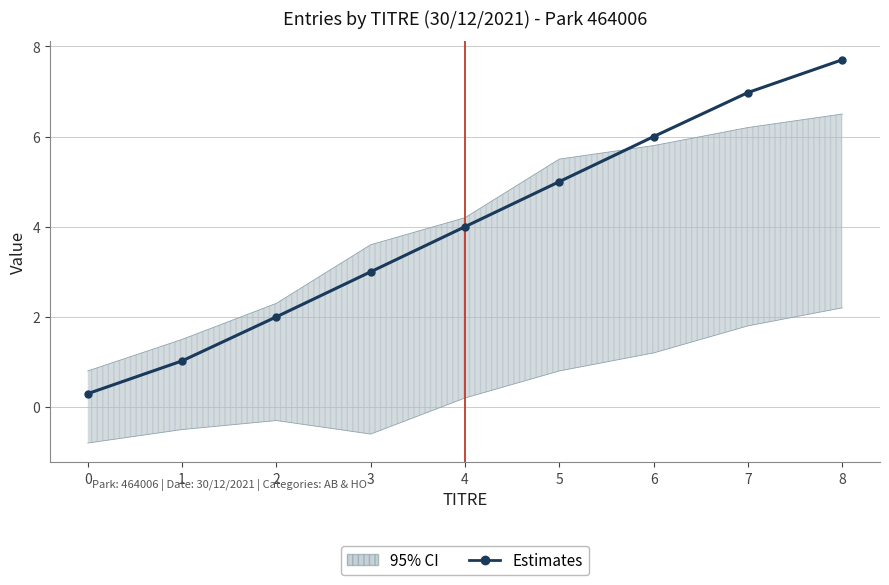

What is the ratio of the value at 6 to the value at 1?

5.9